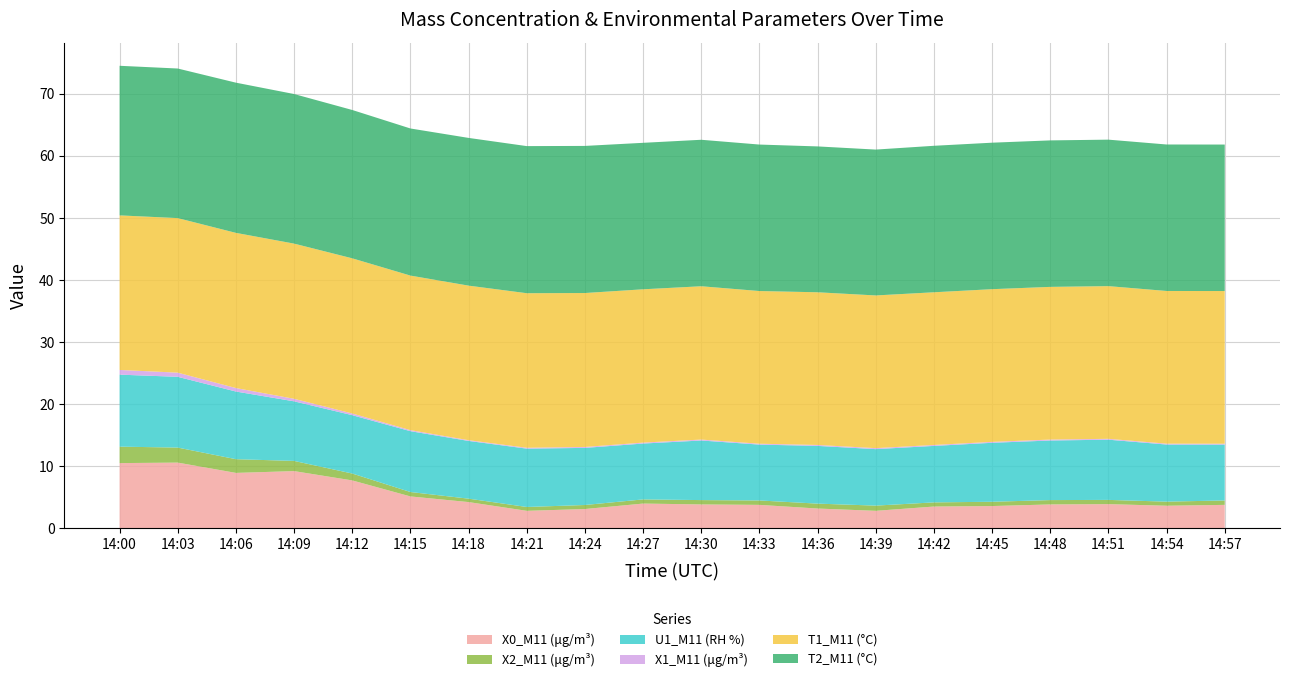

Reading left to right, transcribe all the data shown in this chart.

X0_M11 (μg/m³): 14:00=10.5	14:03=10.6	14:06=8.9	14:09=9.2	14:12=7.7	14:15=5.2	14:18=4.2	14:21=2.8	14:24=3.1	14:27=4.0	14:30=3.9	14:33=3.8	14:36=3.2	14:39=2.8	14:42=3.5	14:45=3.6	14:48=3.9	14:51=3.9	14:54=3.6	14:57=3.8
X2_M11 (μg/m³): 14:00=2.6	14:03=2.4	14:06=2.2	14:09=1.6	14:12=1.1	14:15=0.7	14:18=0.6	14:21=0.6	14:24=0.7	14:27=0.7	14:30=0.7	14:33=0.7	14:36=0.8	14:39=0.8	14:42=0.7	14:45=0.7	14:48=0.7	14:51=0.7	14:54=0.7	14:57=0.7
U1_M11 (RH %): 14:00=11.6	14:03=11.4	14:06=10.9	14:09=9.6	14:12=9.4	14:15=9.8	14:18=9.3	14:21=9.4	14:24=9.2	14:27=9.0	14:30=9.6	14:33=9.0	14:36=9.3	14:39=9.1	14:42=9.1	14:45=9.5	14:48=9.6	14:51=9.7	14:54=9.2	14:57=9.0
X1_M11 (μg/m³): 14:00=0.8	14:03=0.7	14:06=0.6	14:09=0.4	14:12=0.3	14:15=0.2	14:18=0.1	14:21=0.1	14:24=0.1	14:27=0.1	14:30=0.1	14:33=0.1	14:36=0.1	14:39=0.2	14:42=0.1	14:45=0.1	14:48=0.1	14:51=0.1	14:54=0.1	14:57=0.1
T1_M11 (°C): 14:00=24.9	14:03=24.9	14:06=25.0	14:09=25.0	14:12=25.0	14:15=24.9	14:18=24.9	14:21=24.9	14:24=24.8	14:27=24.7	14:30=24.7	14:33=24.6	14:36=24.6	14:39=24.6	14:42=24.6	14:45=24.6	14:48=24.6	14:51=24.6	14:54=24.6	14:57=24.6
T2_M11 (°C): 14:00=24.1	14:03=24.1	14:06=24.2	14:09=24.1	14:12=23.9	14:15=23.7	14:18=23.8	14:21=23.7	14:24=23.7	14:27=23.6	14:30=23.6	14:33=23.6	14:36=23.5	14:39=23.5	14:42=23.6	14:45=23.6	14:48=23.6	14:51=23.6	14:54=23.6	14:57=23.6